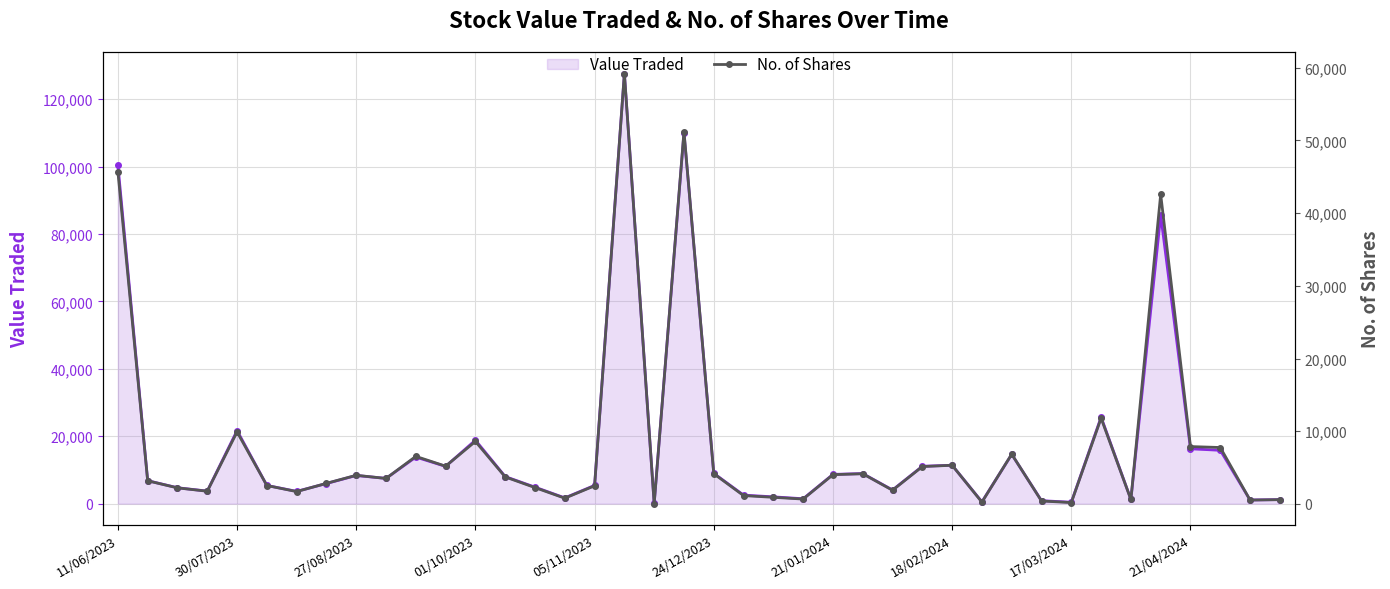

At which category is the sum across all series the highest?

17